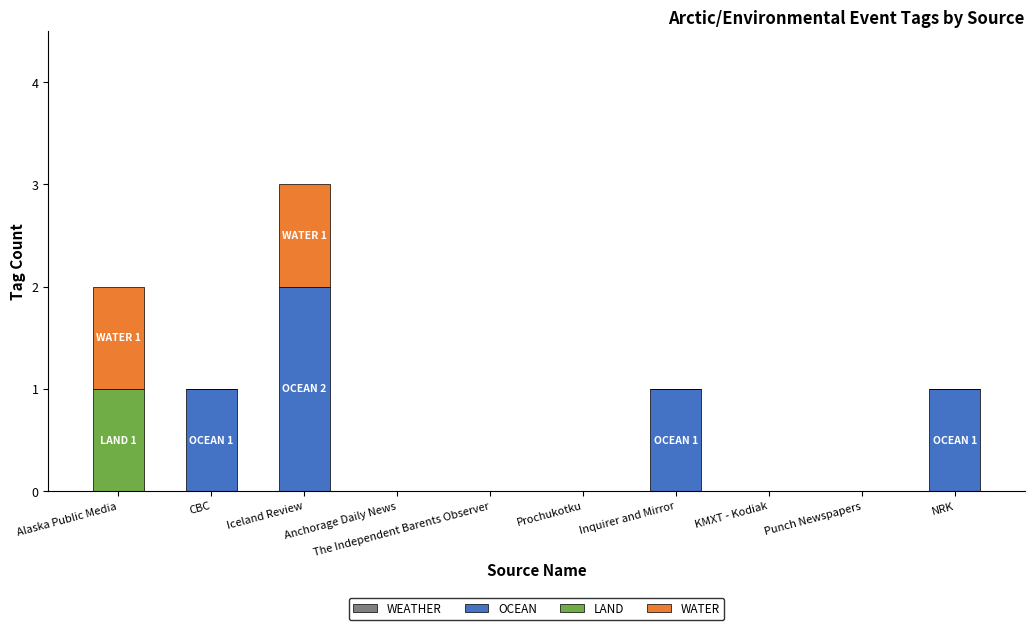

Which category has the highest value in the OCEAN series?

Iceland Review